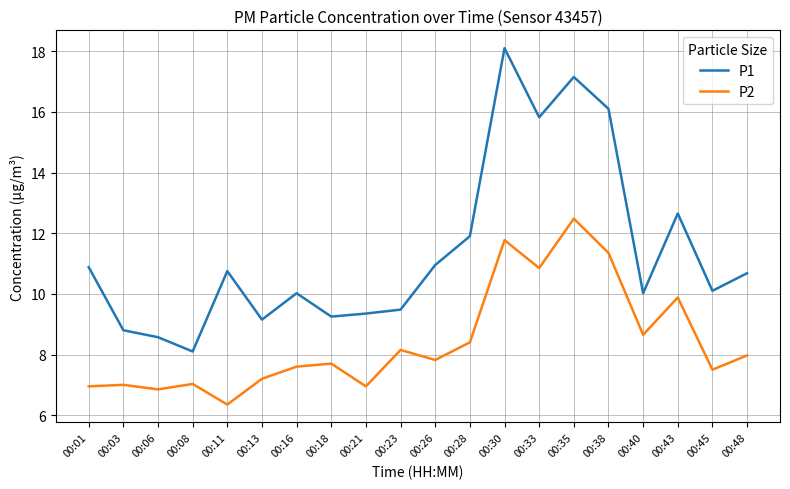

What is the spread (max minus min) of values at 00:06?

1.7